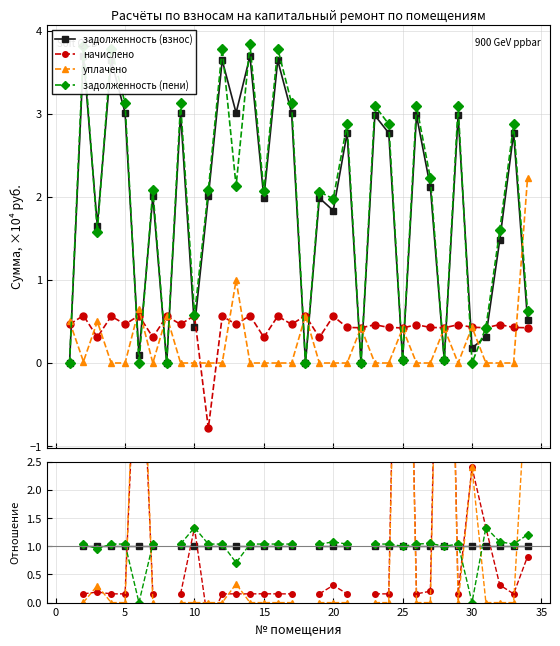

What are all the series names shown in the legend?

задолженность (взнос), начислено, уплачено, задолженность (пени)